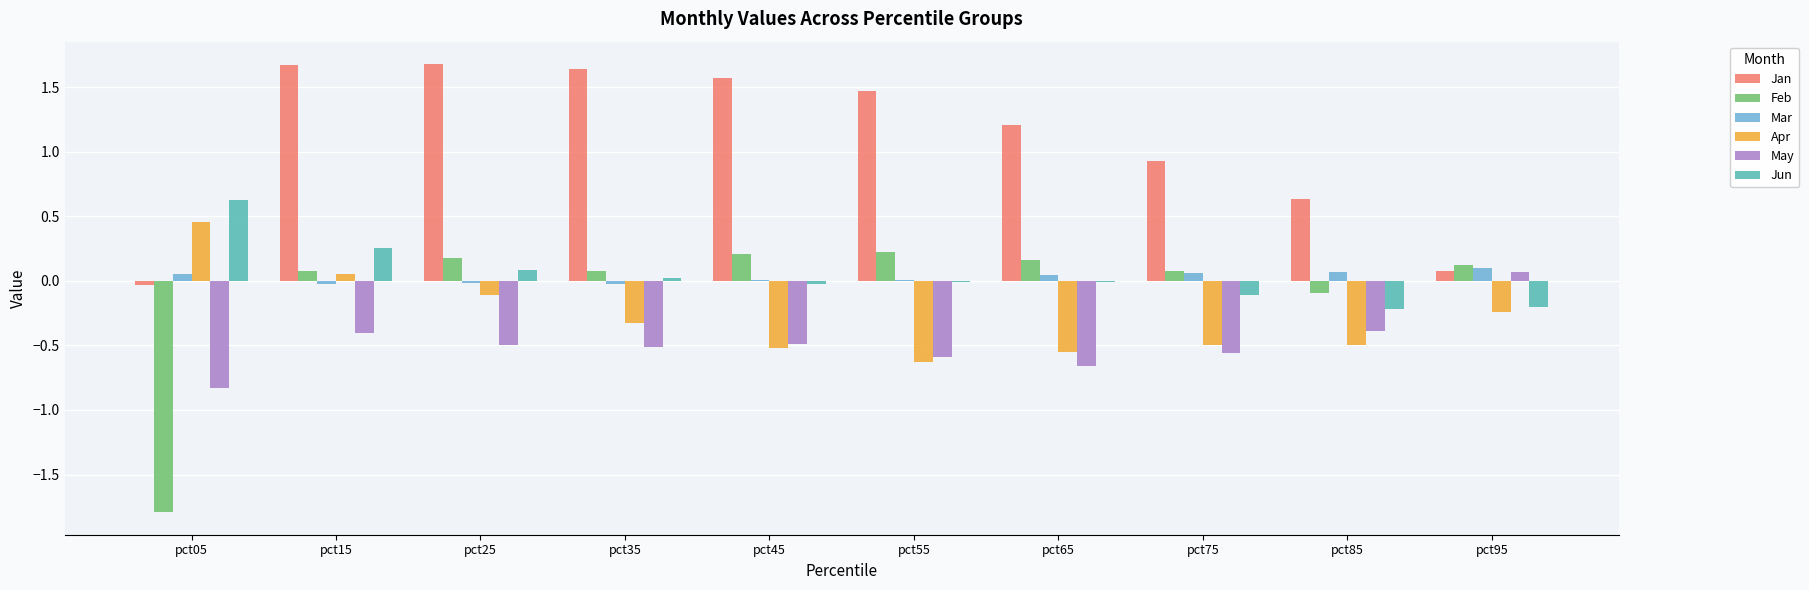

Between pct05 and pct55, which series saw the biggest shift?

Feb